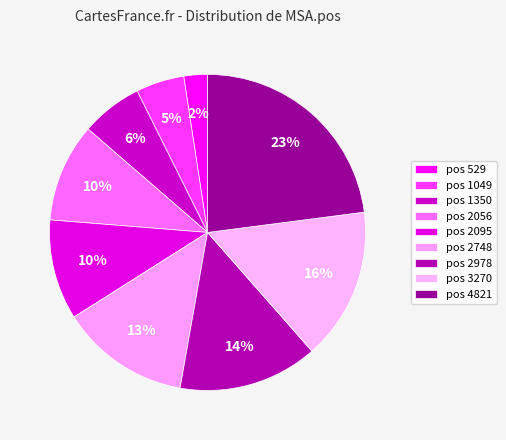

To the nearest percent, what is the difference between the largest and smallest slice percentages?

21%